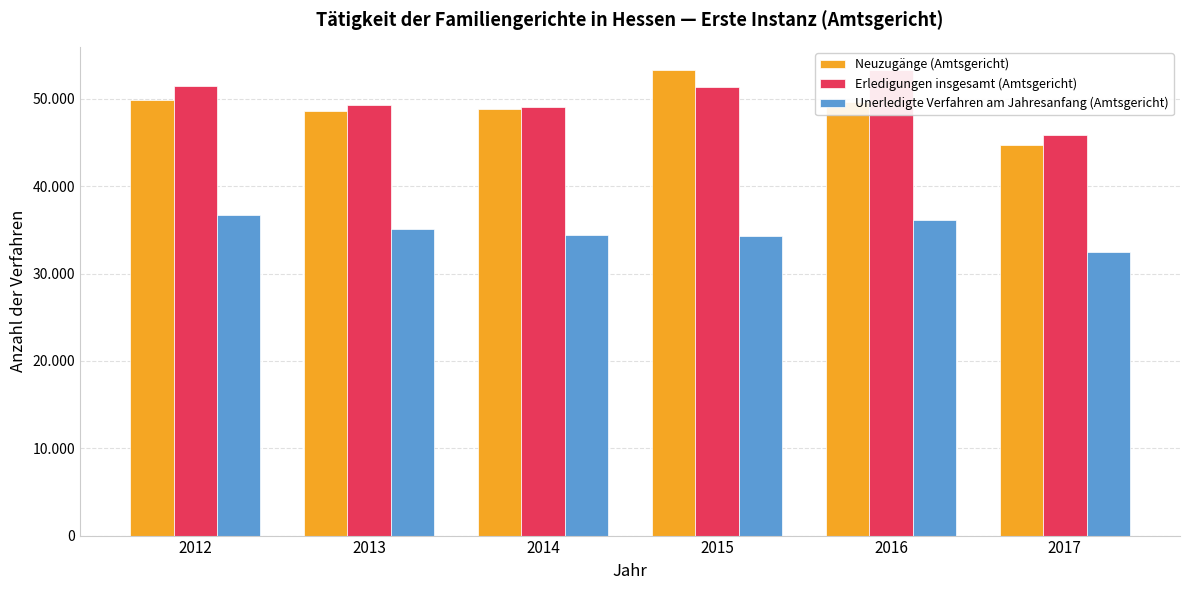

Which series changed the most between 2012 and 2014?

Erledigungen insgesamt (Amtsgericht)